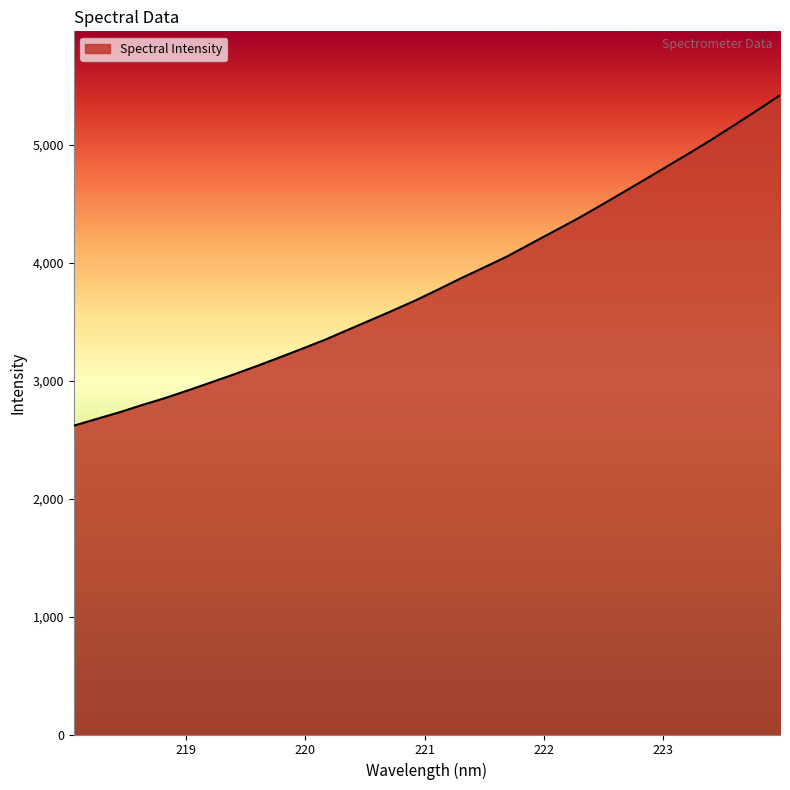

What is the difference between the maximum and minimum values?

2801.0